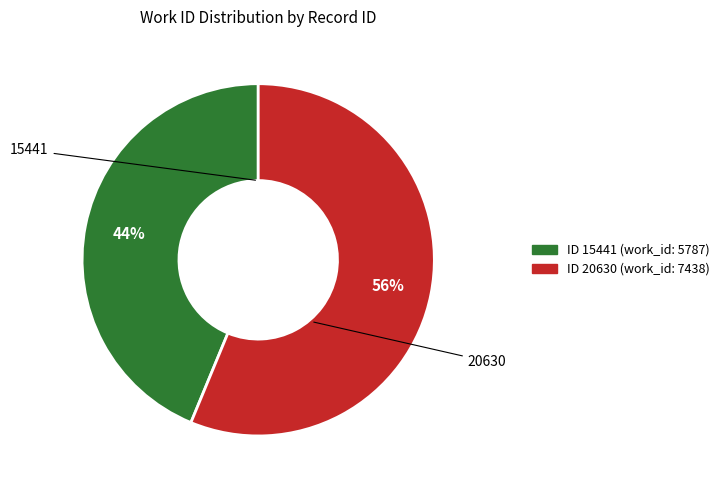

To the nearest percent, what percentage of the pie is 15441?

44%